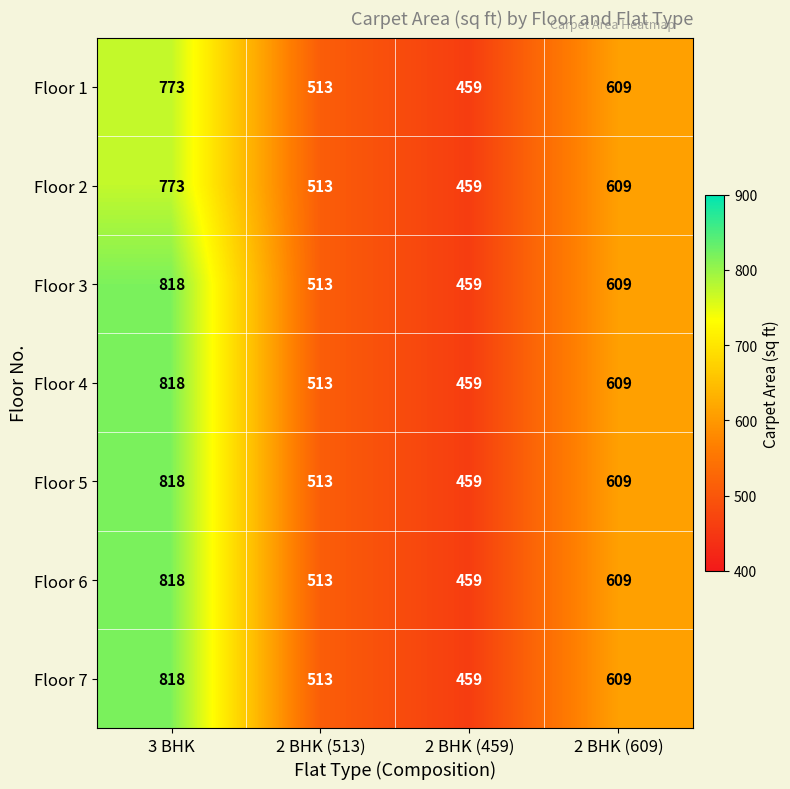

At which category is the sum across all series the highest?

3 BHK